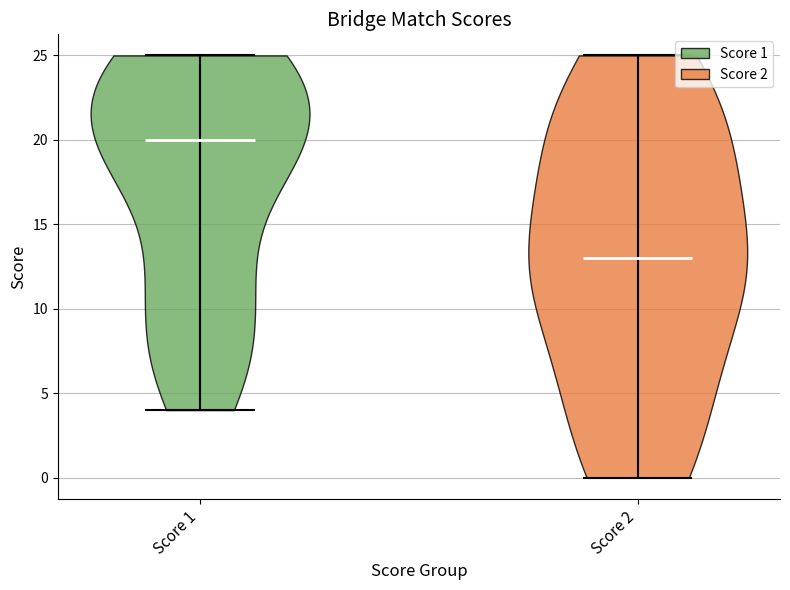

Reading left to right, read every violin against the y-axis: where its median line is, and the lowest and highest points it reaches. The values are not printed on the chart, so give them approximately, as read against the axis.

Score 1: median line 20, lowest point 4, highest point 25
Score 2: median line 13, lowest point 0, highest point 25